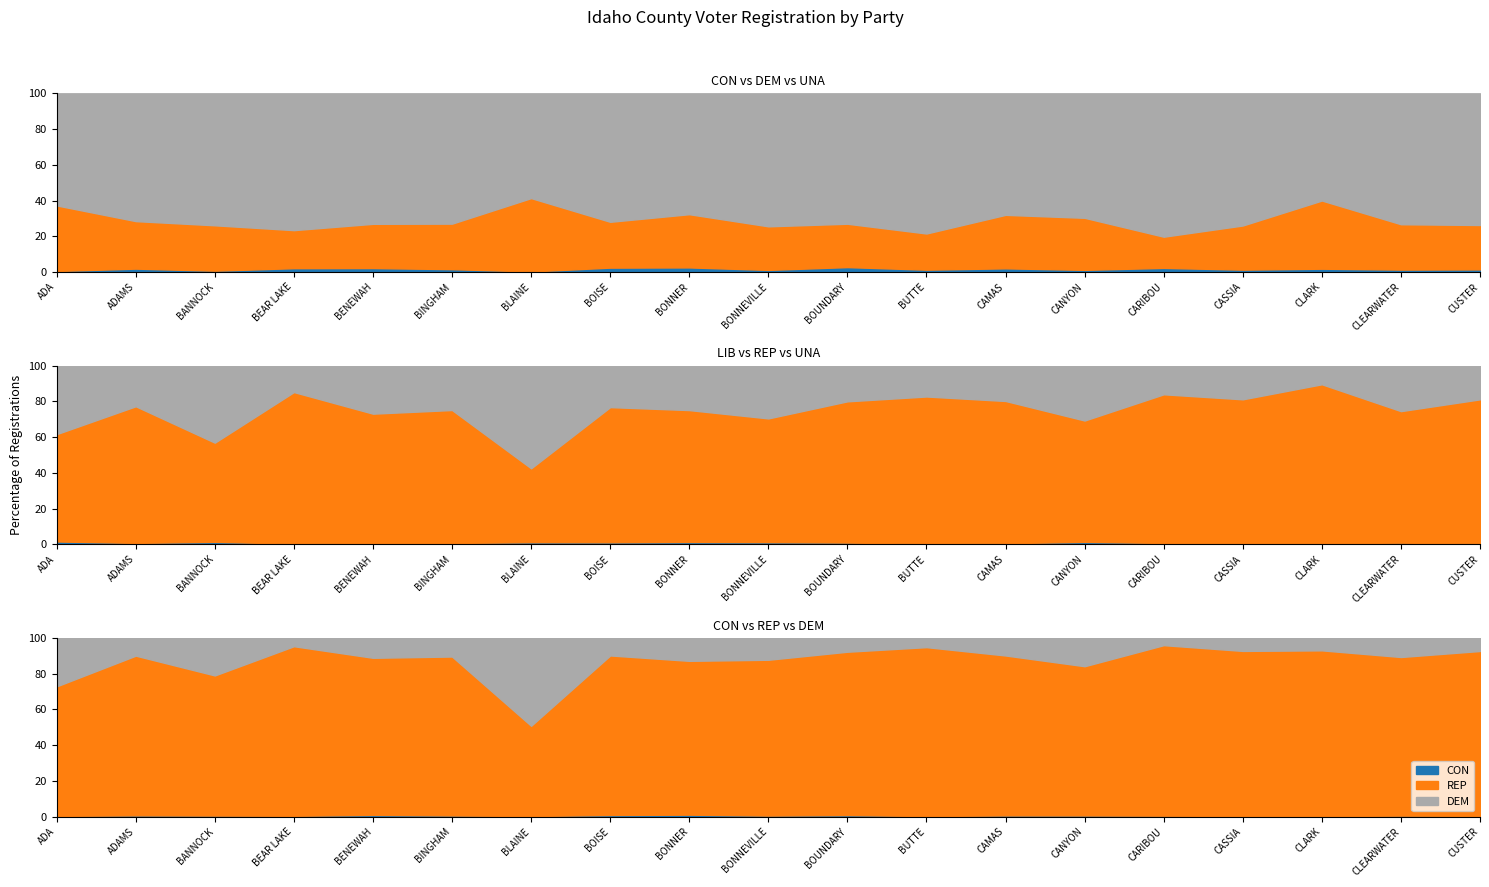

True or false: REP and LIB cross at least once.

False